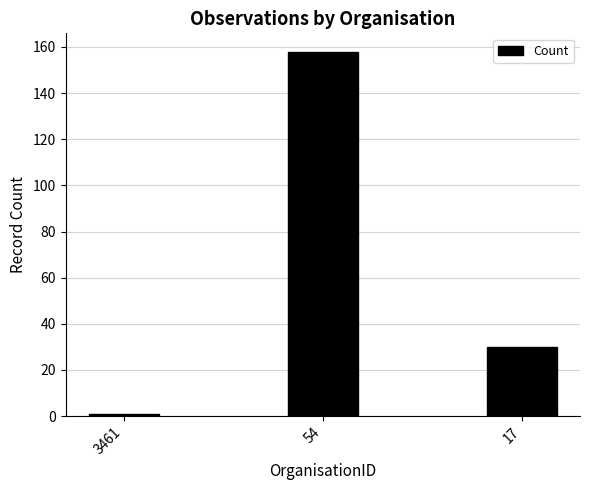

The chart shows a value of 1 at 3461. True or false?

True